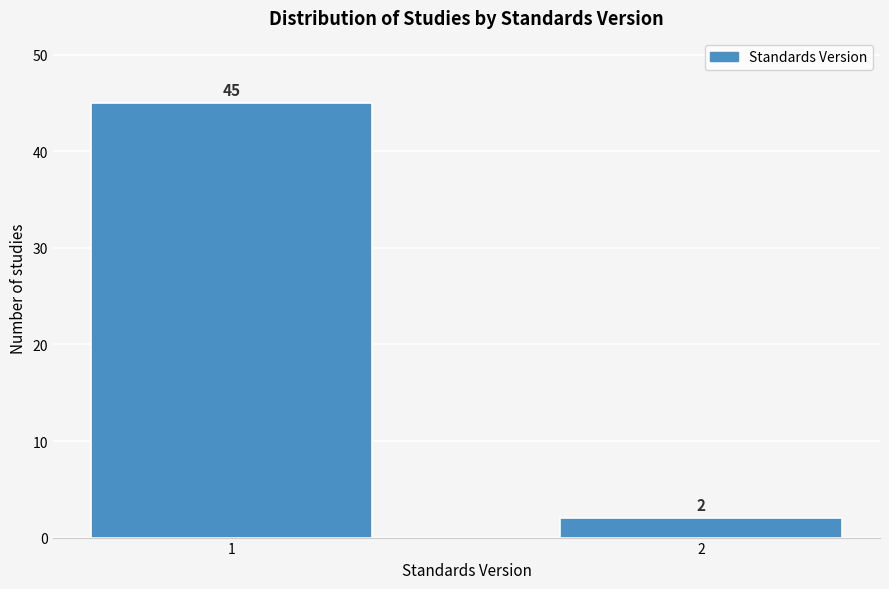

Reading right to left, list all the values displayed in this chart.

2=2	1=45